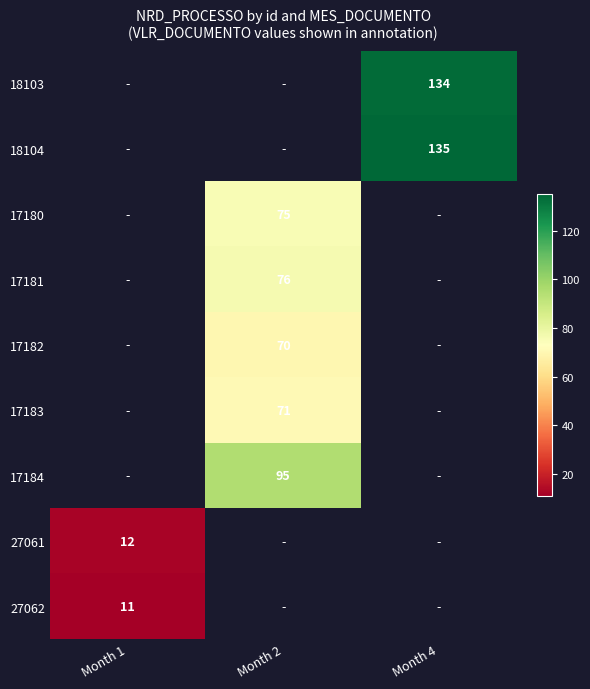

True or false: 18104 has a value of 187 at Month 4.

False